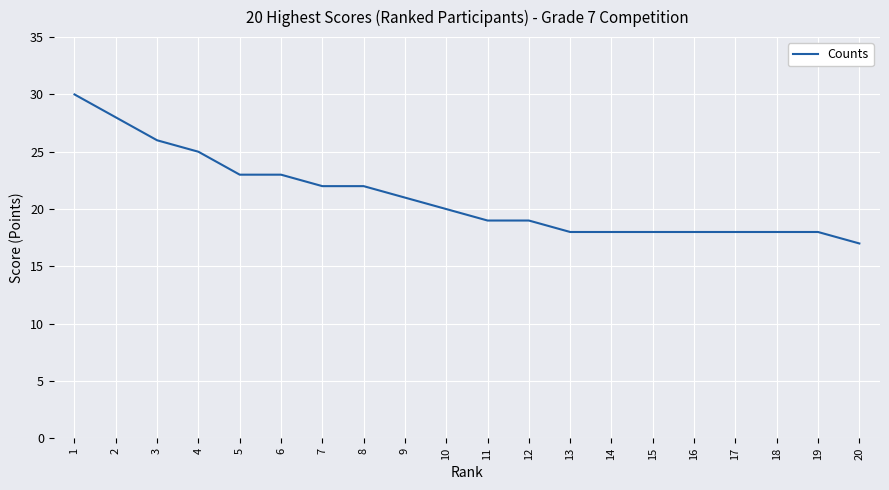

Is it true that the value at 18 is 18?

True